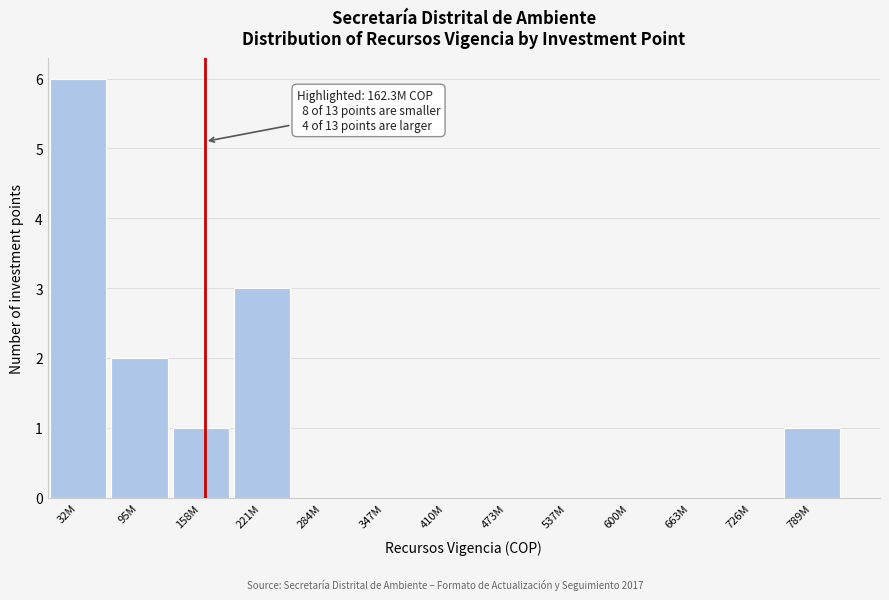

Reading left to right, what are all the values shown in this chart?

32M=6	95M=2	158M=1	221M=3	284M=0	347M=0	410M=0	473M=0	537M=0	600M=0	663M=0	726M=0	789M=1